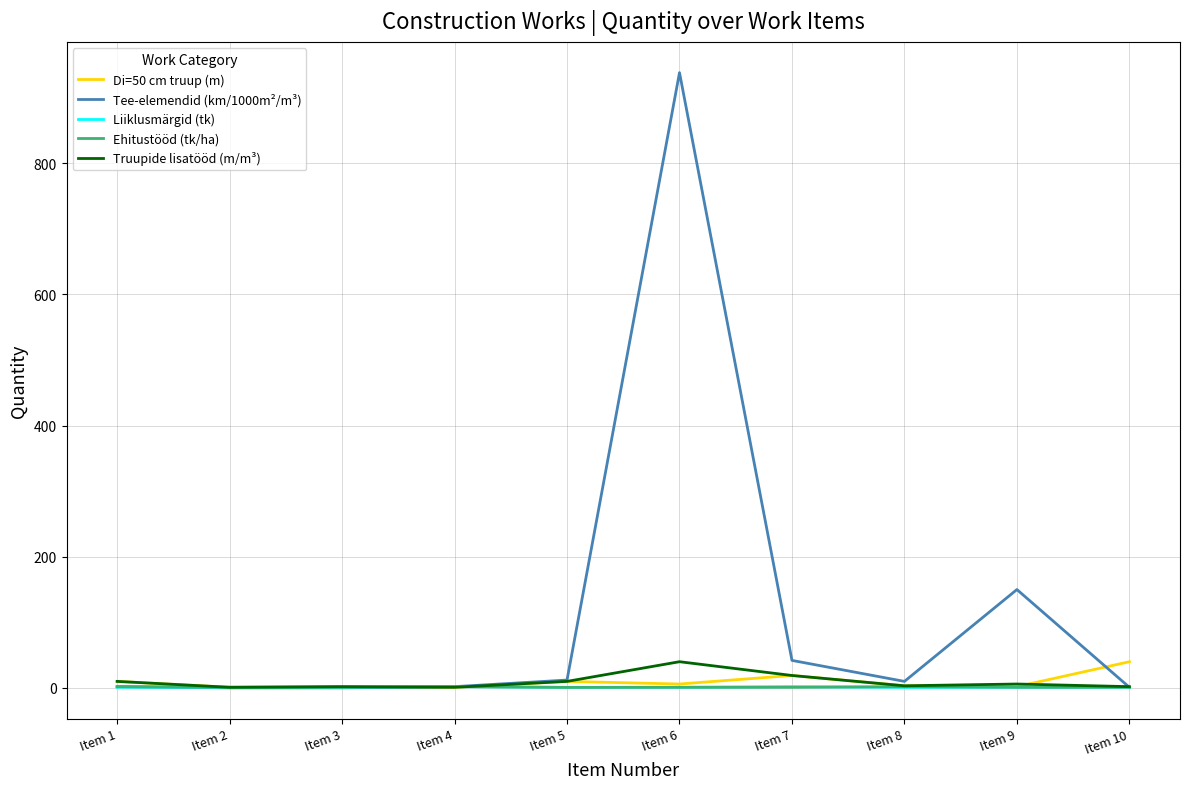

Which series ends up on top after the final intersection of Tee-elemendid (km/1000m²/m³) and Truupide lisatööd (m/m³)?

Truupide lisatööd (m/m³)